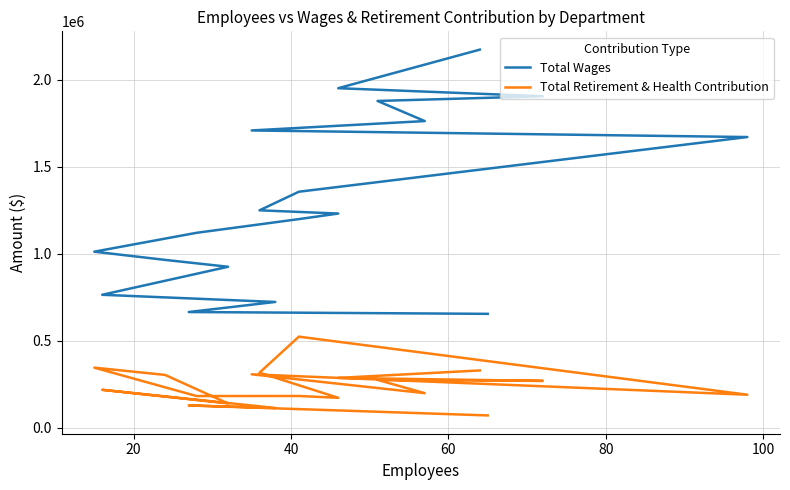

Is the value of Total Retirement & Health Contribution at 100 greater than the value of Total Wages at 15?

No